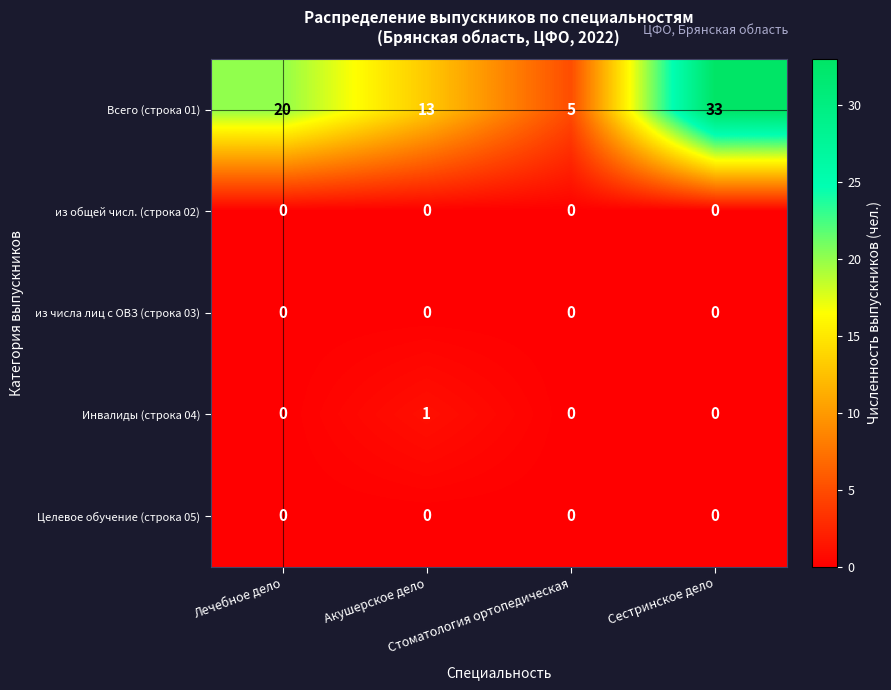

What is the greatest value displayed?

33